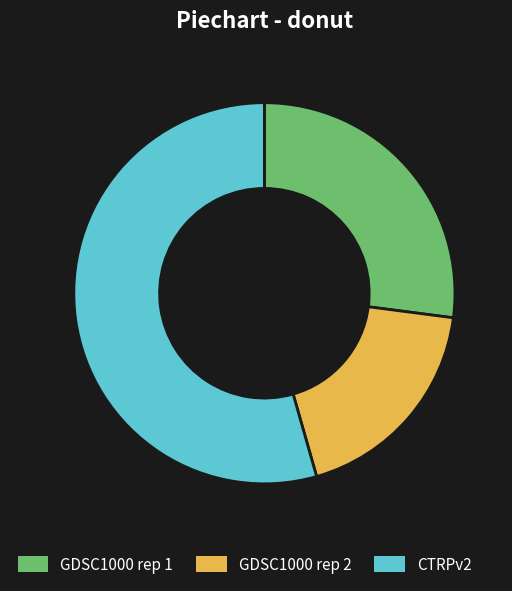

Is the sum of GDSC1000 rep 2 and CTRPv2 greater than half?

Yes